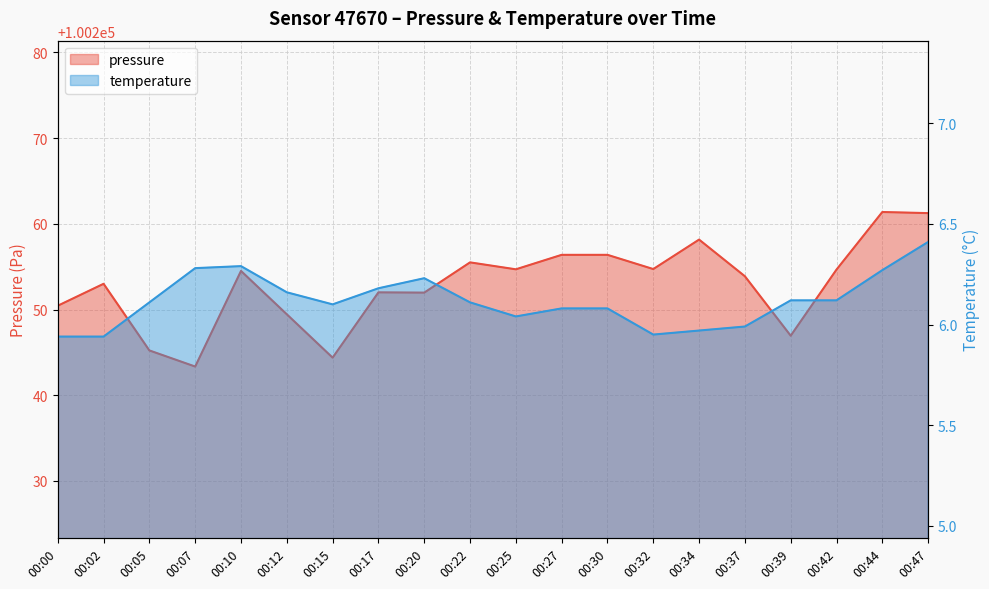

The temperature series shows 6.1 at 00:42. True or false?

True